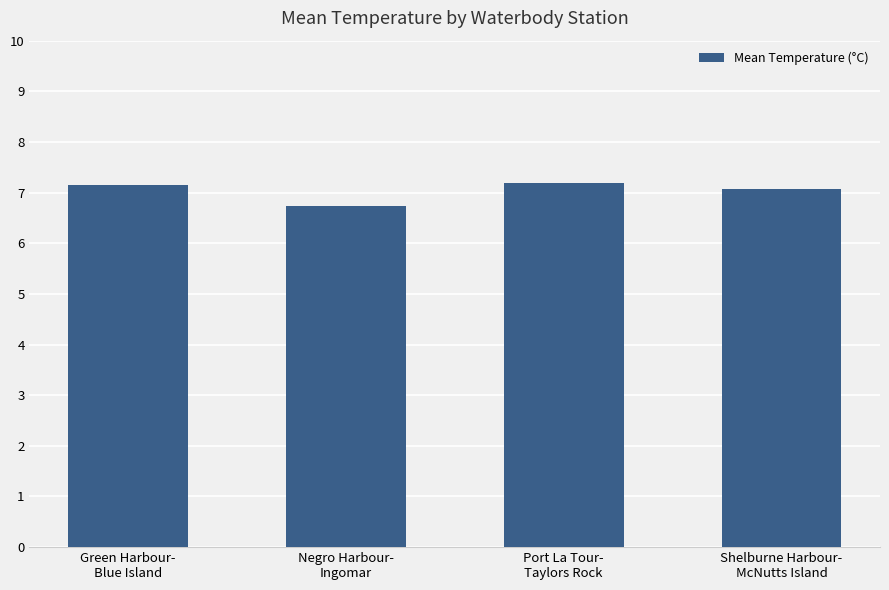

What is the smallest value displayed?

6.7